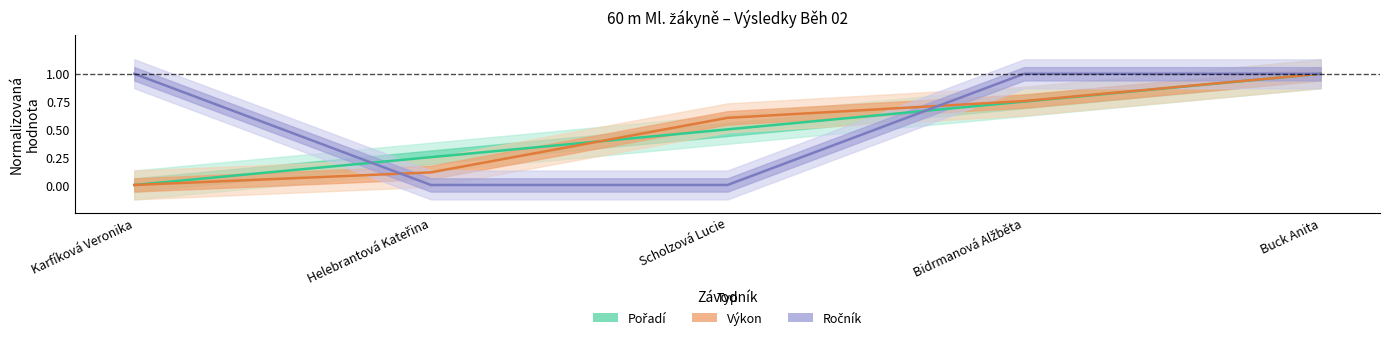

What is the value of the Výkon point at the 3rd from the left?

0.6